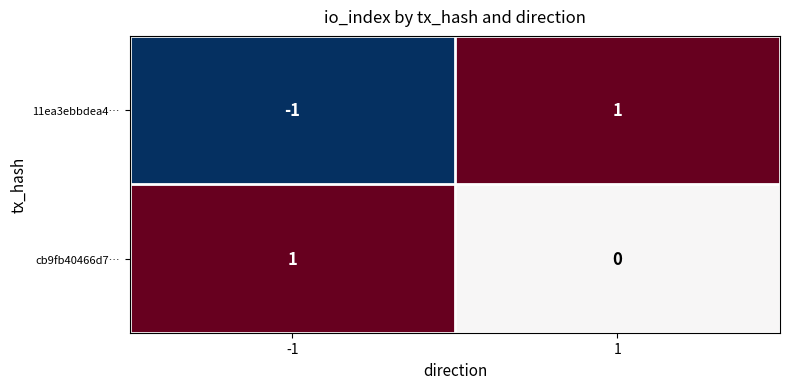

How many categories are shown in the chart?

2